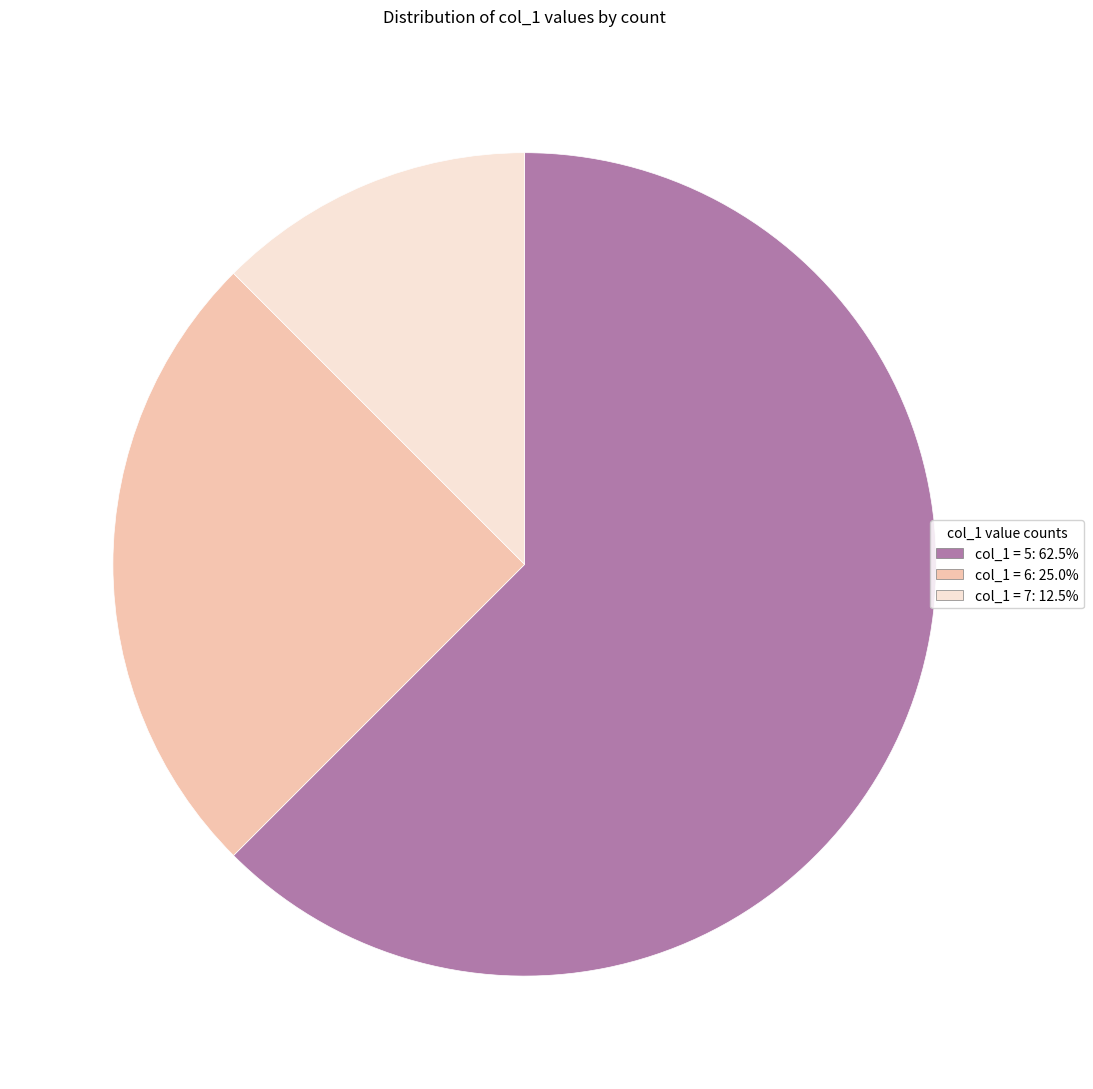

Is there a majority slice in this chart?

Yes